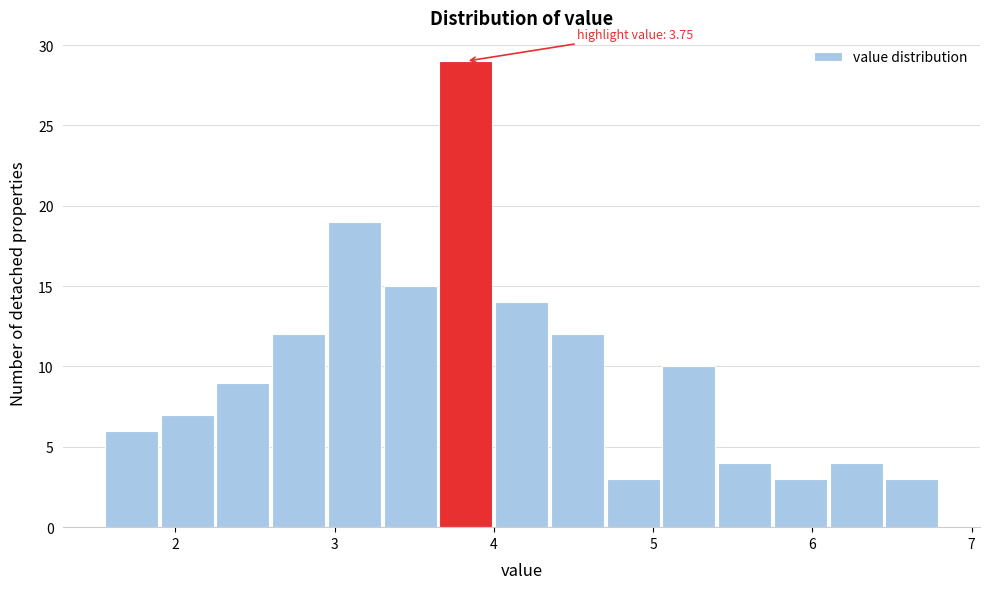

Read against the x-axis, roughly where is the centre of the tallest bar?

3.8